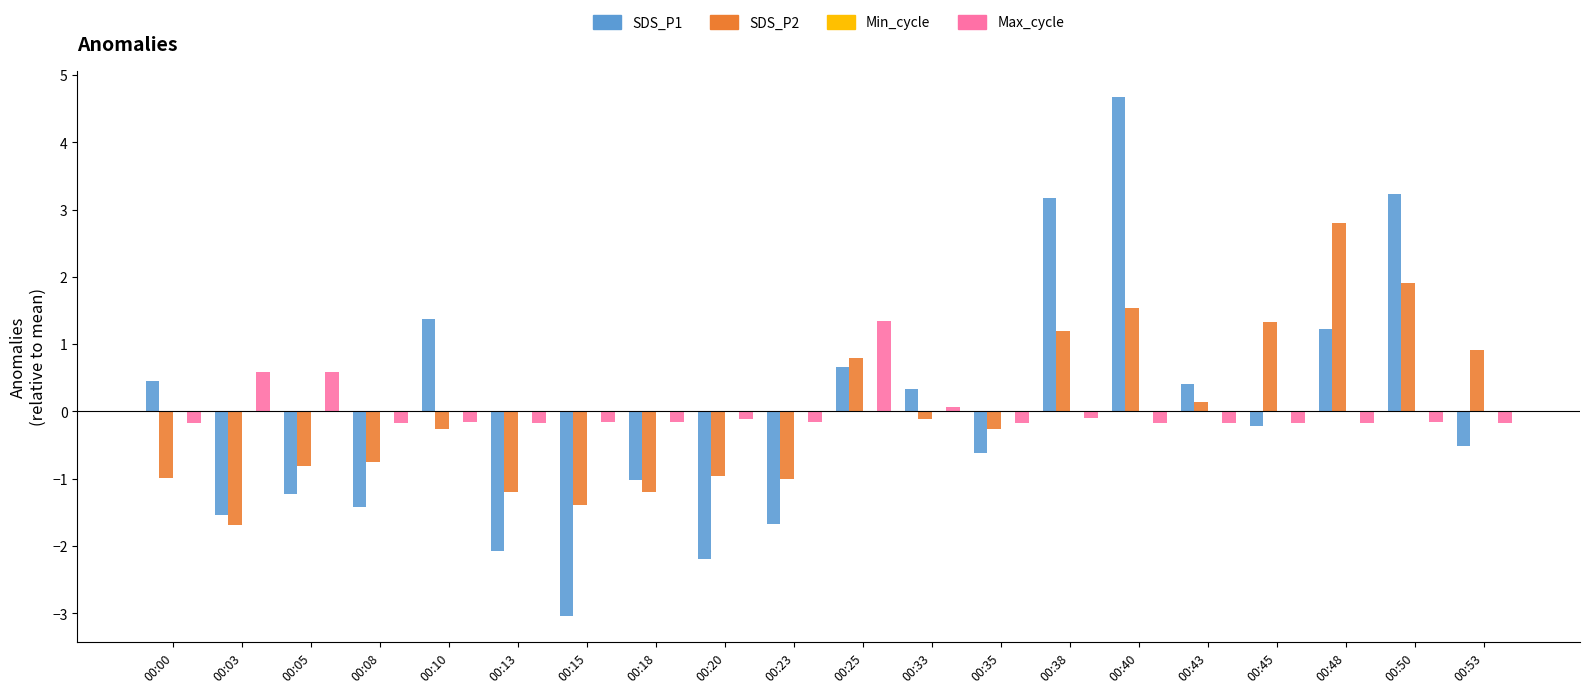

Which series changed the most between 00:00 and 00:43?

SDS_P2